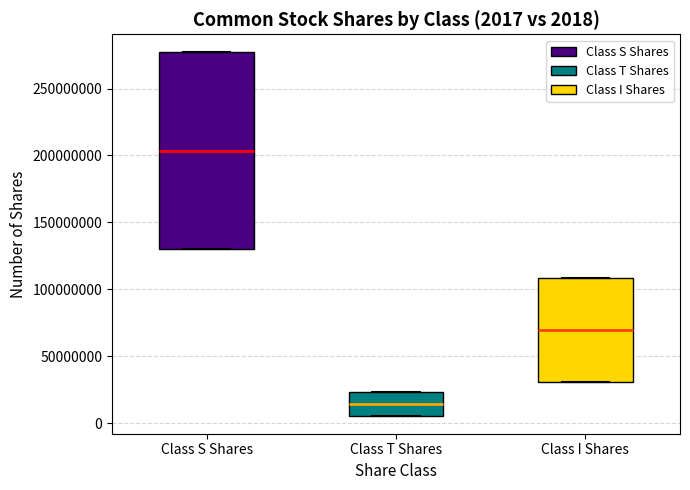

Which box has the lowest median line?

Class T Shares